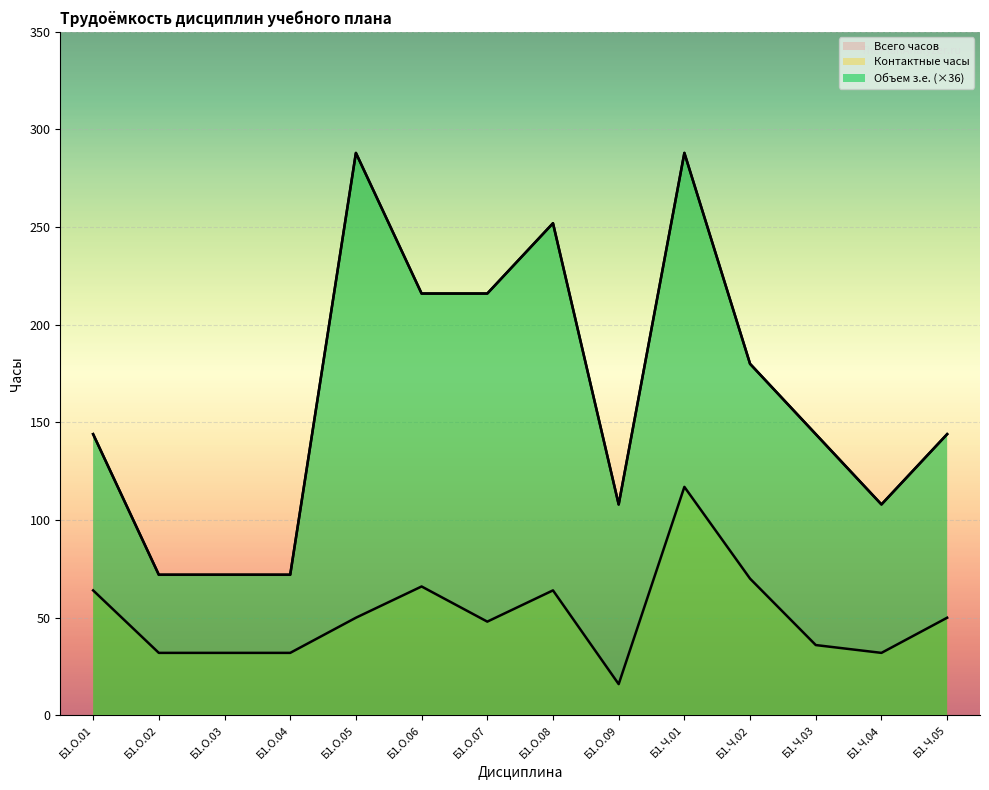

Reading right to left, what are all the values shown in this chart?

Объем з.е.: Б1.Ч.05=144	Б1.Ч.04=108	Б1.Ч.03=144	Б1.Ч.02=180	Б1.Ч.01=288	Б1.О.09=108	Б1.О.08=252	Б1.О.07=216	Б1.О.06=216	Б1.О.05=288	Б1.О.04=72	Б1.О.03=72	Б1.О.02=72	Б1.О.01=144
Контактные часы: Б1.Ч.05=50	Б1.Ч.04=32	Б1.Ч.03=36	Б1.Ч.02=70	Б1.Ч.01=117	Б1.О.09=16	Б1.О.08=64	Б1.О.07=48	Б1.О.06=66	Б1.О.05=50	Б1.О.04=32	Б1.О.03=32	Б1.О.02=32	Б1.О.01=64
Всего часов: Б1.Ч.05=144	Б1.Ч.04=108	Б1.Ч.03=144	Б1.Ч.02=180	Б1.Ч.01=288	Б1.О.09=108	Б1.О.08=252	Б1.О.07=216	Б1.О.06=216	Б1.О.05=288	Б1.О.04=72	Б1.О.03=72	Б1.О.02=72	Б1.О.01=144